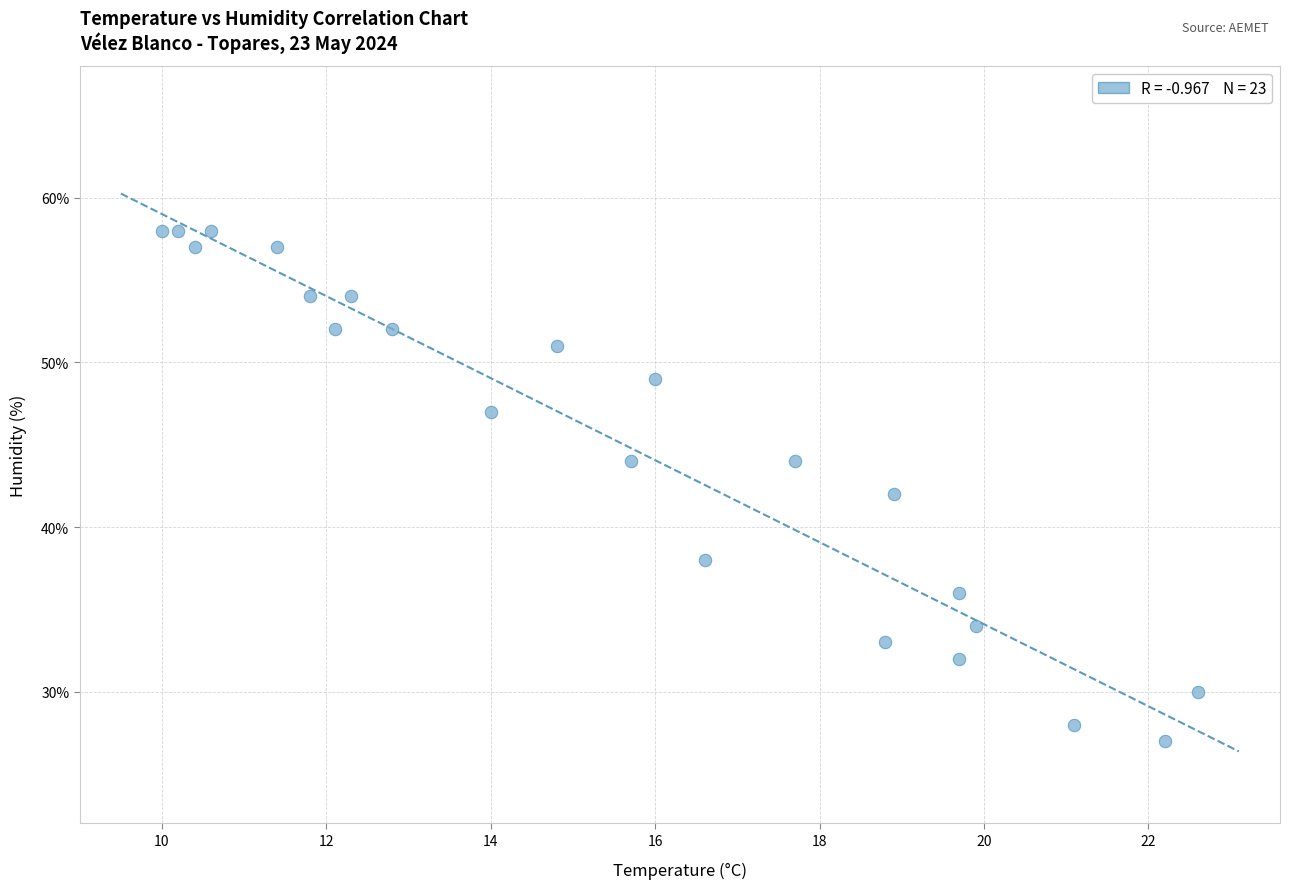

Count the number of points in this scatter plot.

23